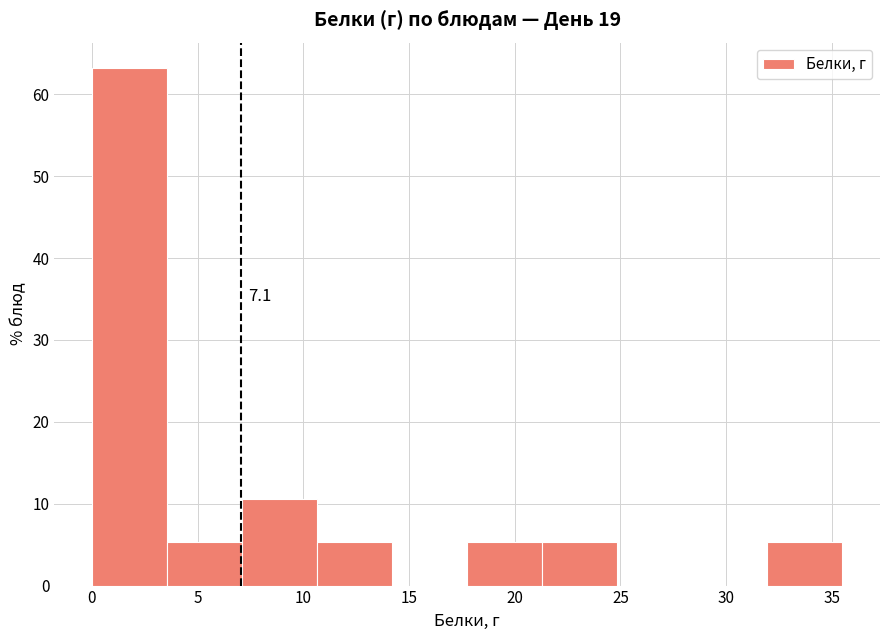

Which range on the x-axis has the tallest bar?

0.00 to 3.55